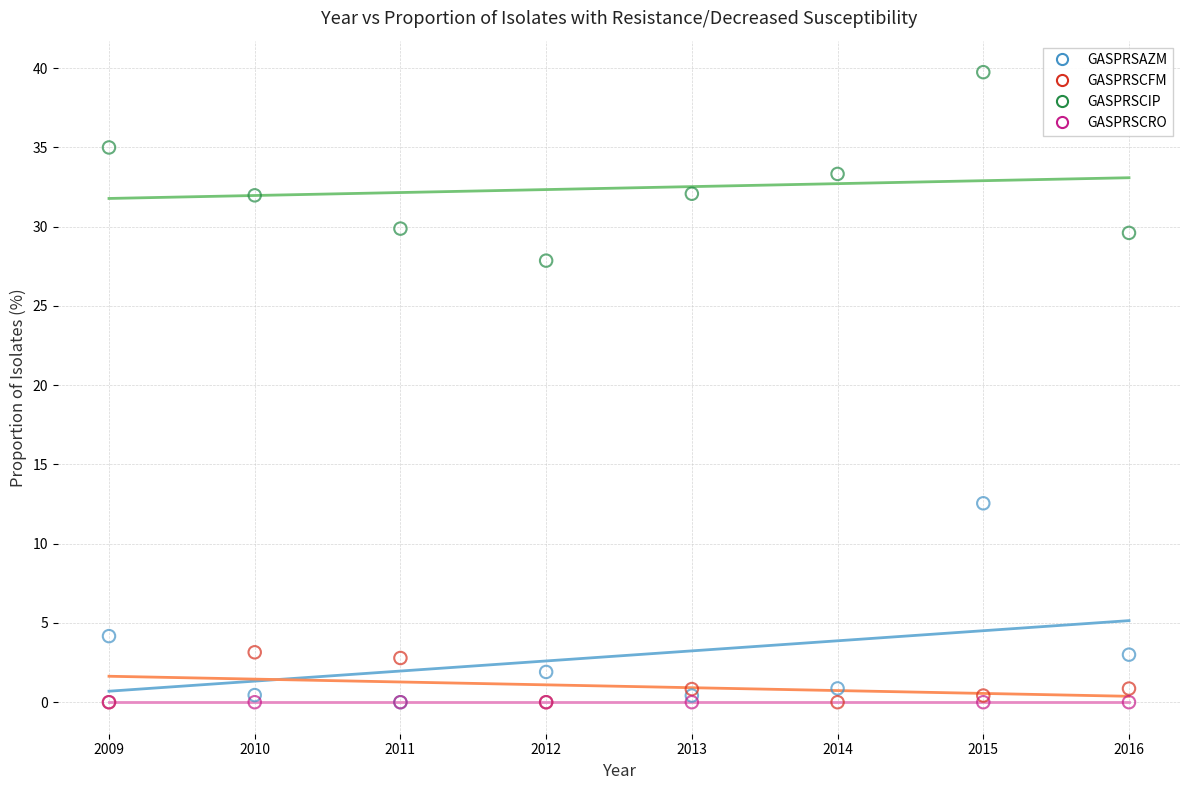

Which series contains the highest Y value?

GASPRSCIP